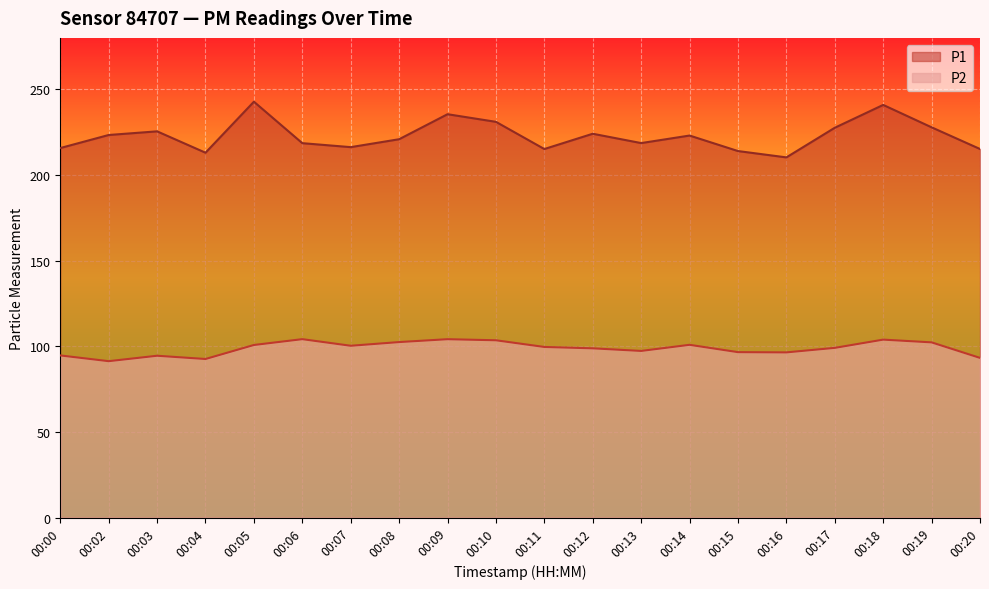

At which category does P1 reach its first local valley?

00:04